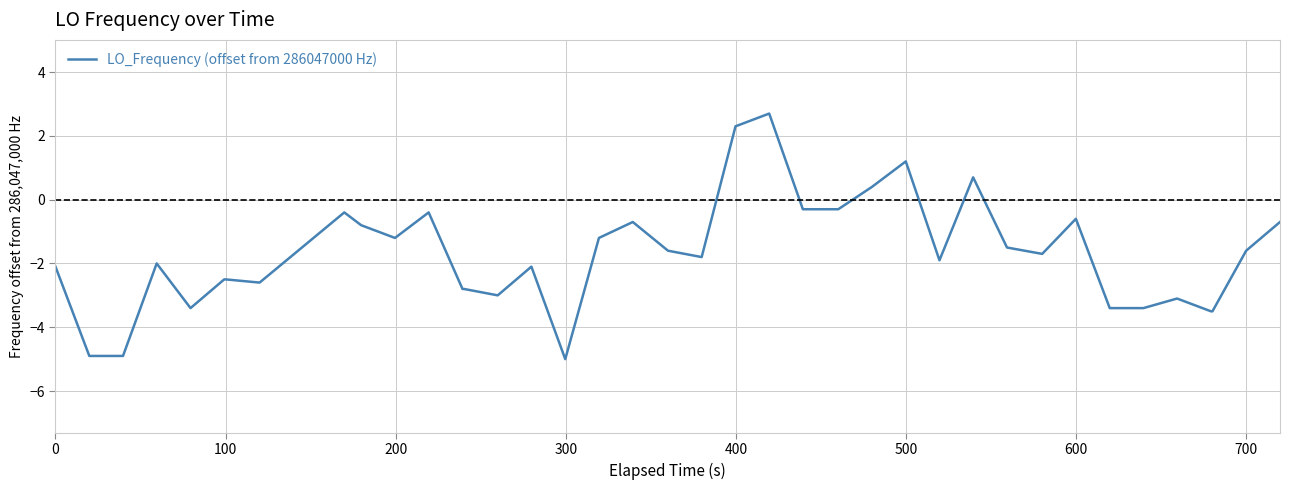

What is the greatest value displayed?

2.7